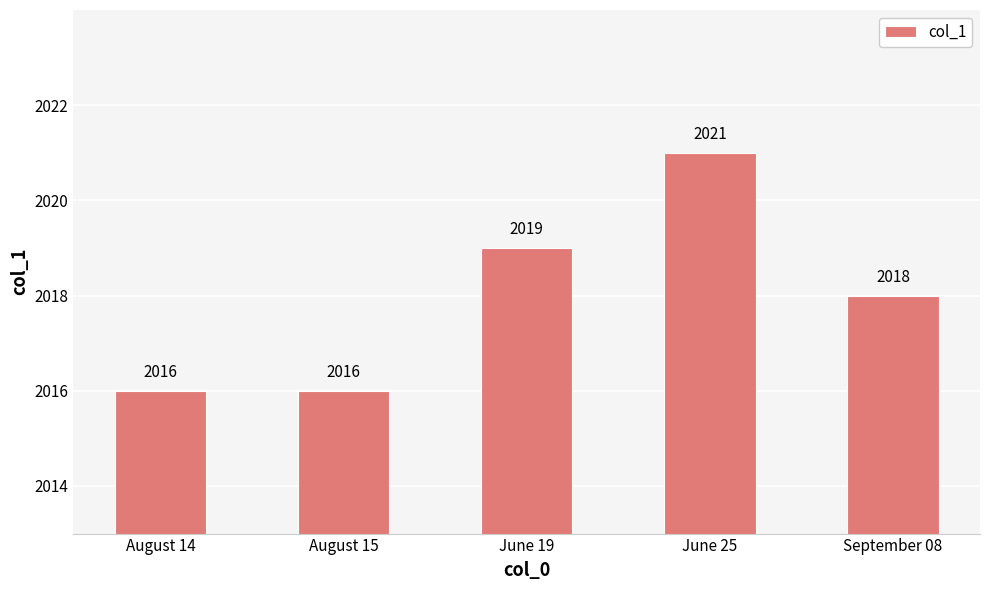

Where does the data first go above 2018?

June 19